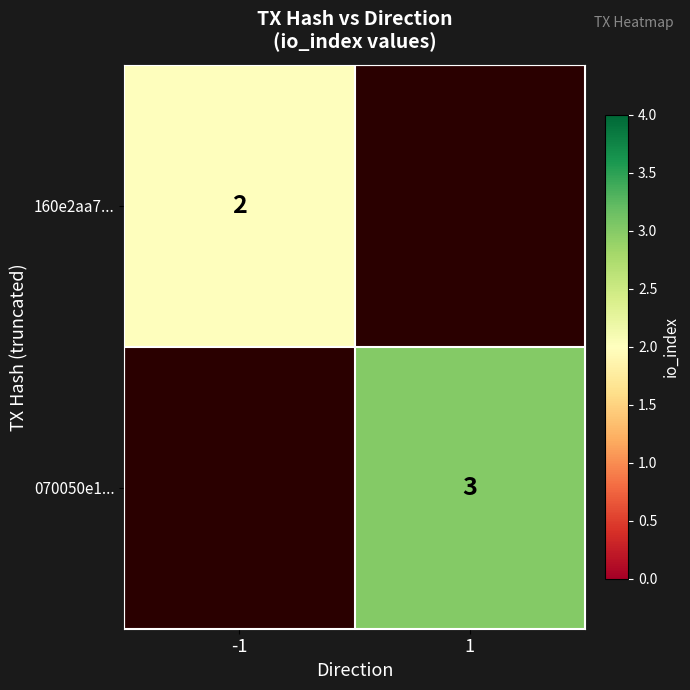

Is it true that 070050e1... equals 3 at 1?

True